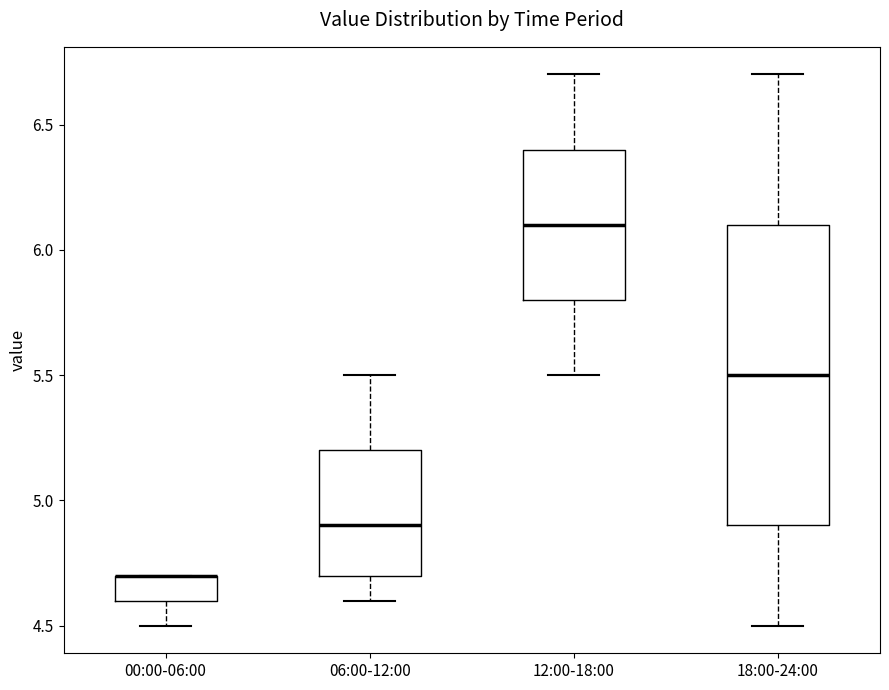

Where does the upper whisker of the box for 18:00-24:00 end on the y-axis? The values are not printed on the chart, so give them approximately, as read against the axis.

6.7